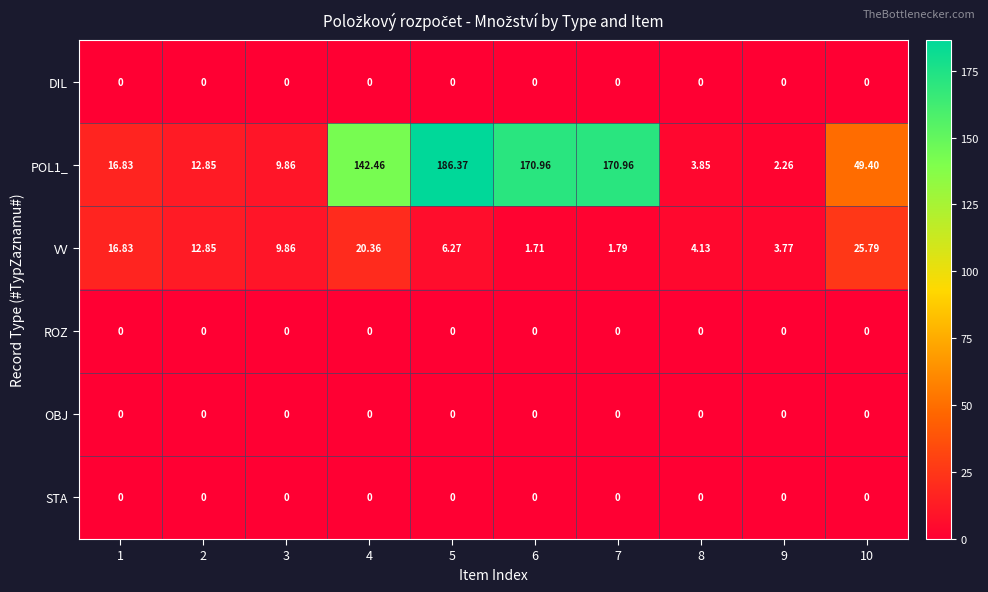

Is the value of OBJ at 10 greater than the value of VV at 2?

No